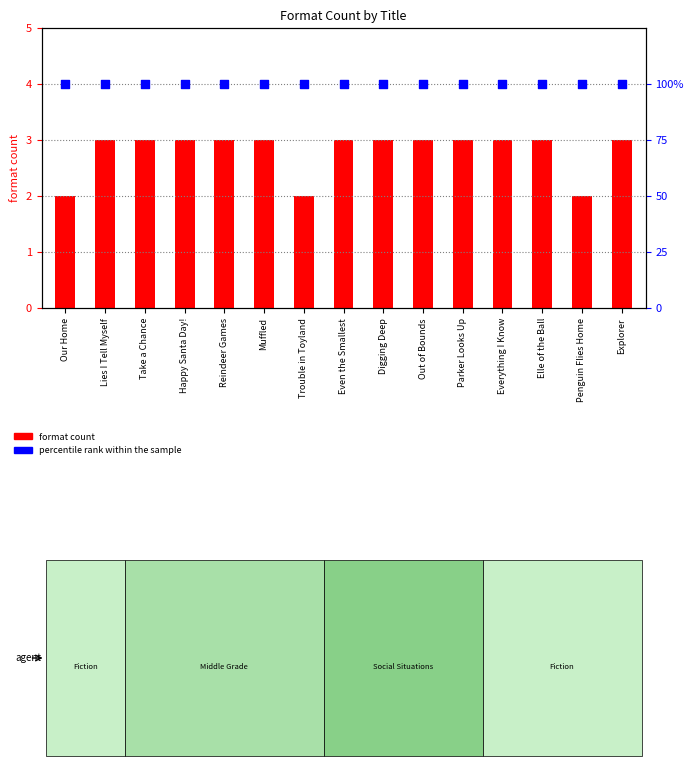

Which series has the widest spread of Y values?

format count